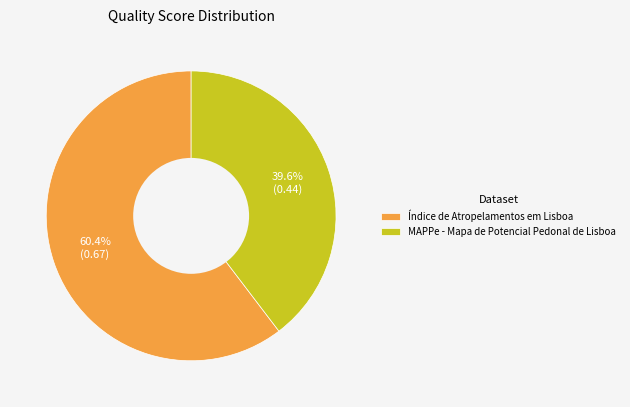

Which category accounts for the majority?

Índice de Atropelamentos em Lisboa